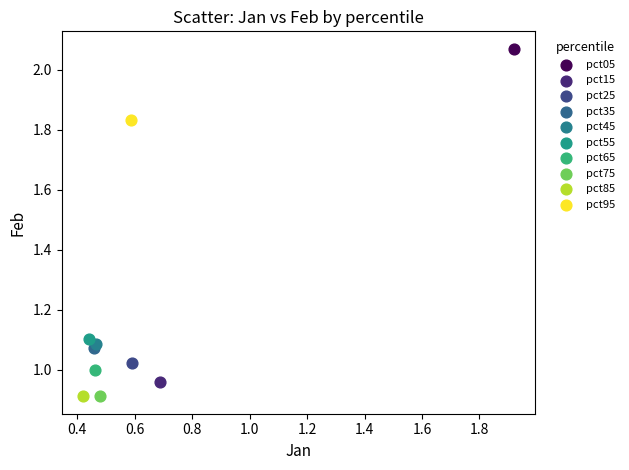

What are all the series names shown in the legend?

pct05, pct15, pct25, pct35, pct45, pct55, pct65, pct75, pct85, pct95